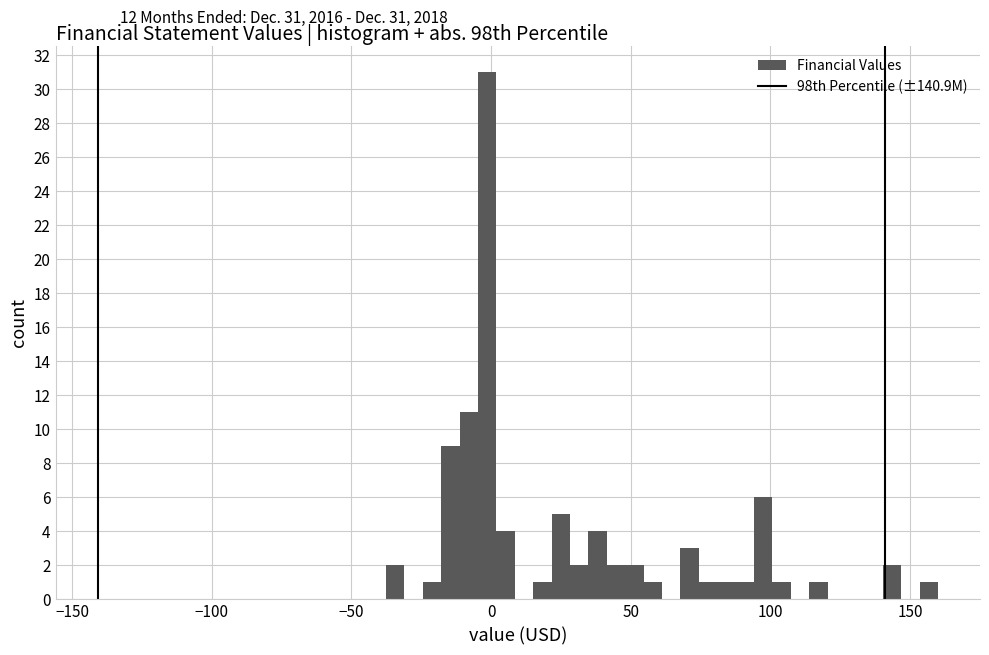

Around what value on the x-axis is the tallest bar? Give the approximate position of its centre, as read against the axis.

0